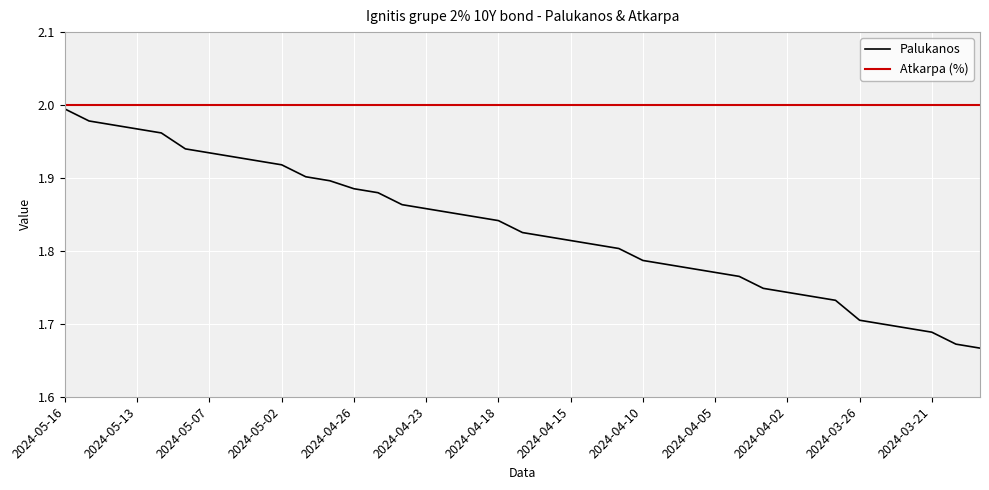

List the series in order of their overall mean, lowest first.

Palukanos, Atkarpa (%)